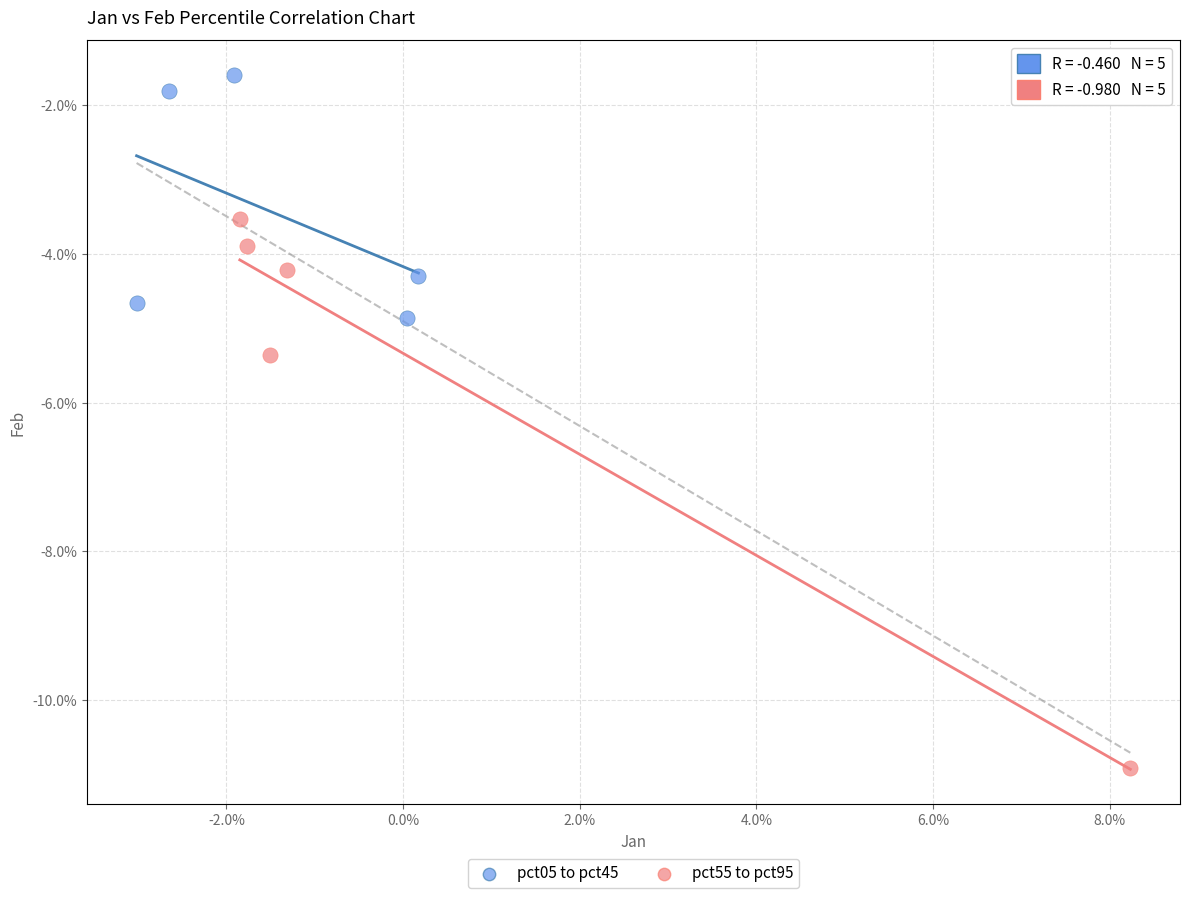

What are all the series names shown in the legend?

pct05 to pct45, pct55 to pct95